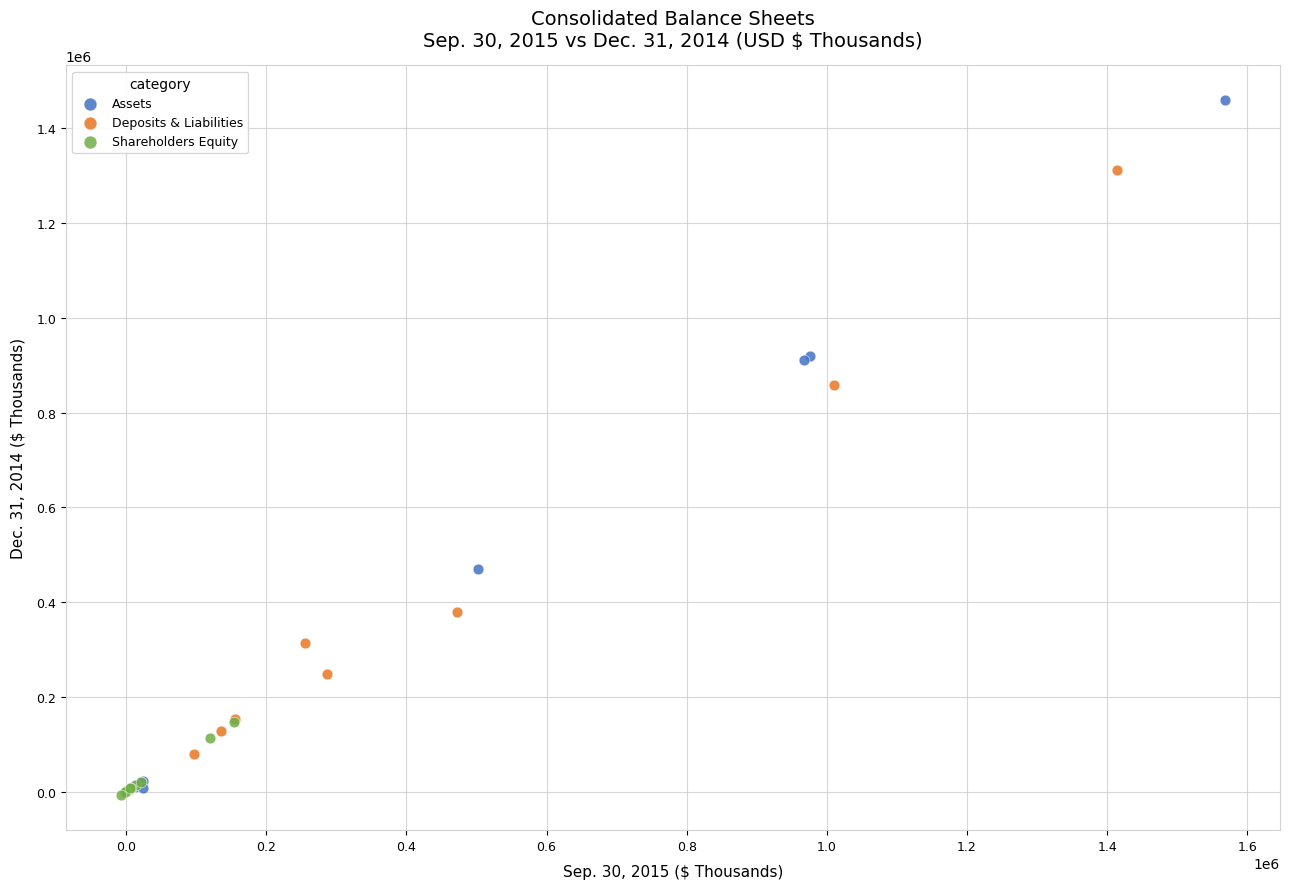

Which series contains the highest Y value?

Assets